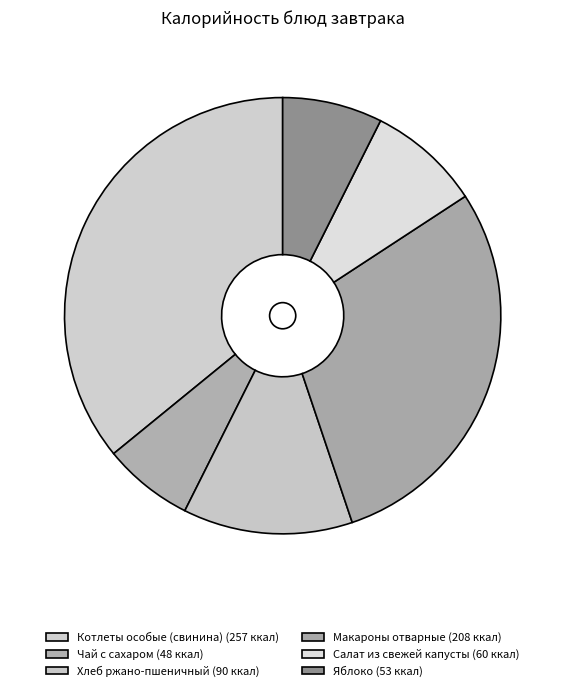

What is the change in value from Котлеты особые (свинина) to Салат из свежей капусты?

-197